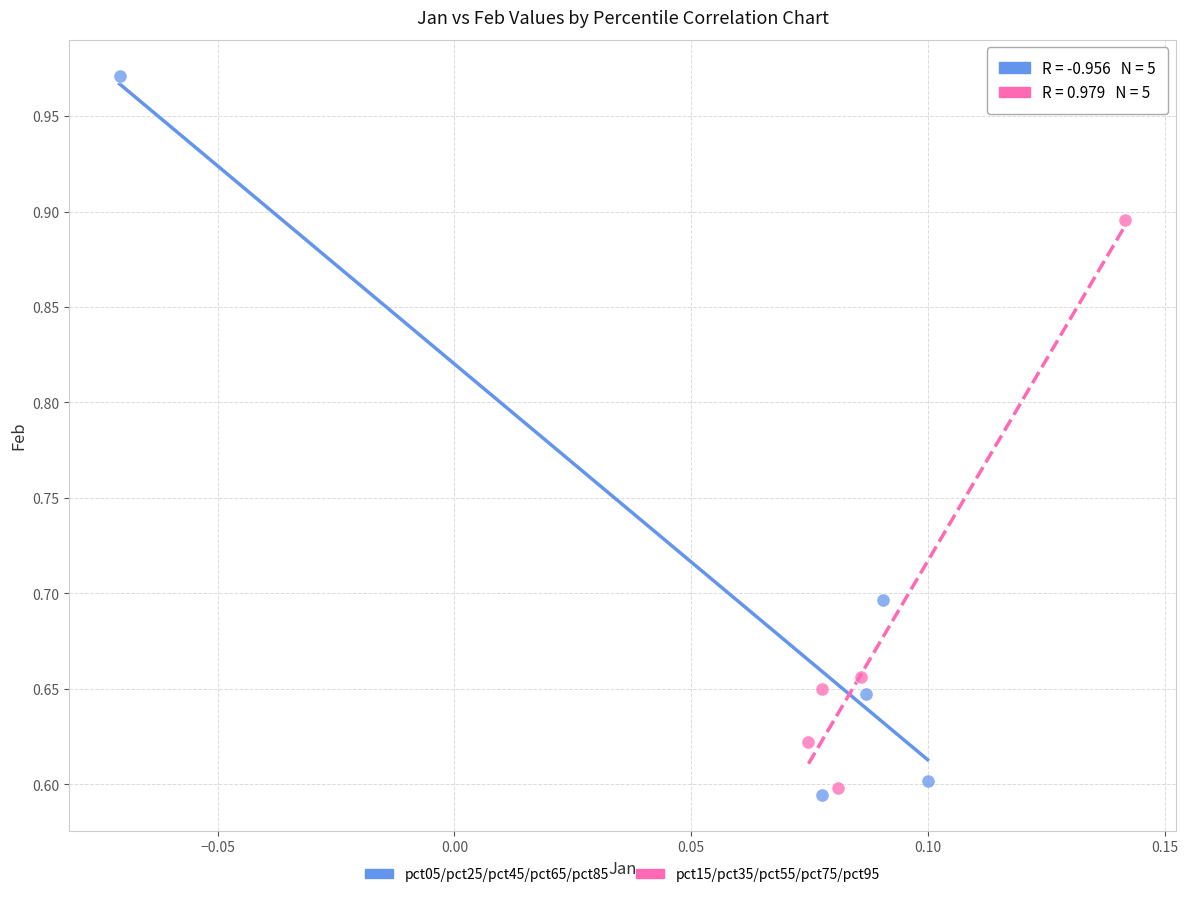

Which series reaches the minimum Y coordinate?

pct05/pct25/pct45/pct65/pct85